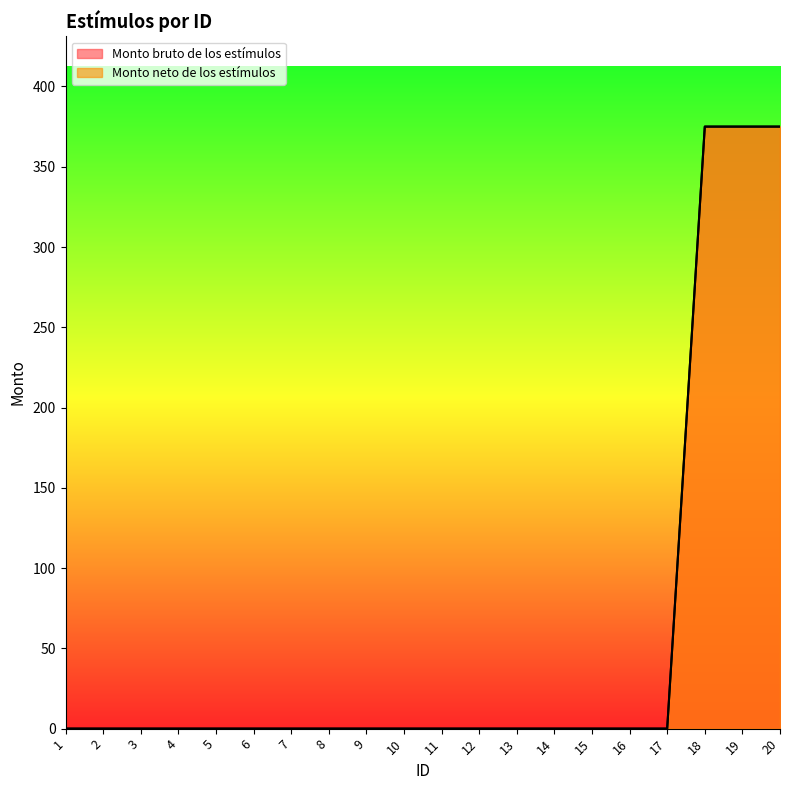

True or false: Monto bruto de los estímulos has more than 0 points higher than both neighbors.

False